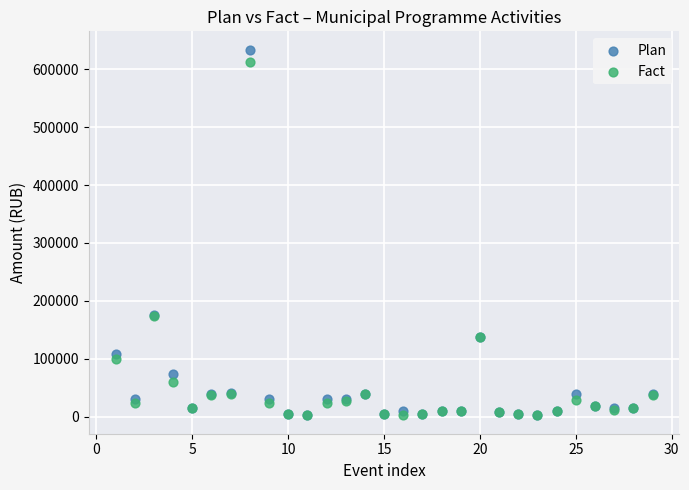

What are all the series names shown in the legend?

Plan, Fact